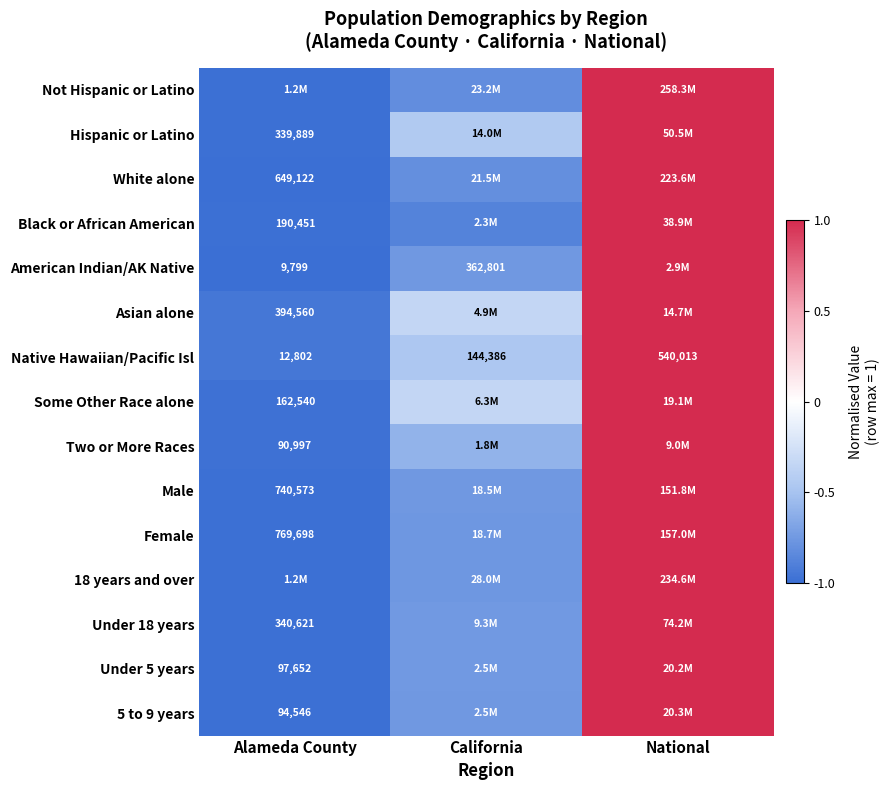

What is the smallest value displayed?

-1.0